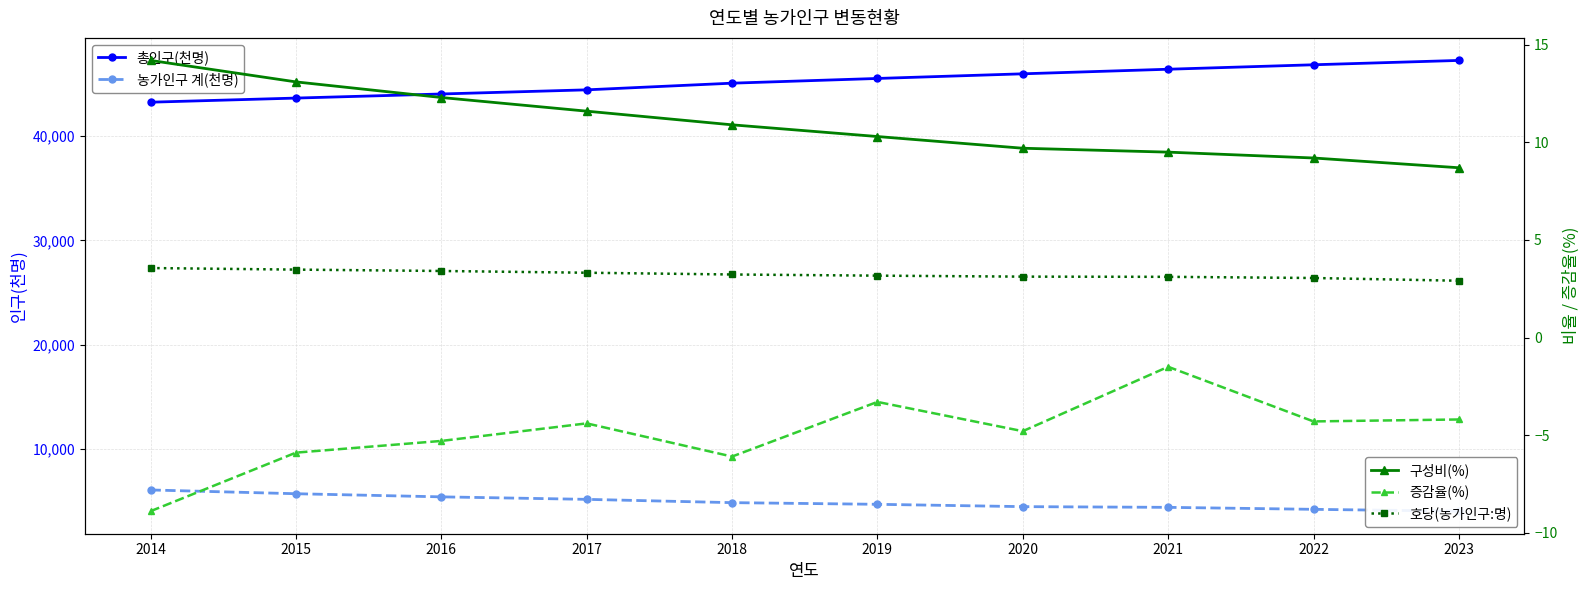

How many data points in 구성비(%) are above 10?

6